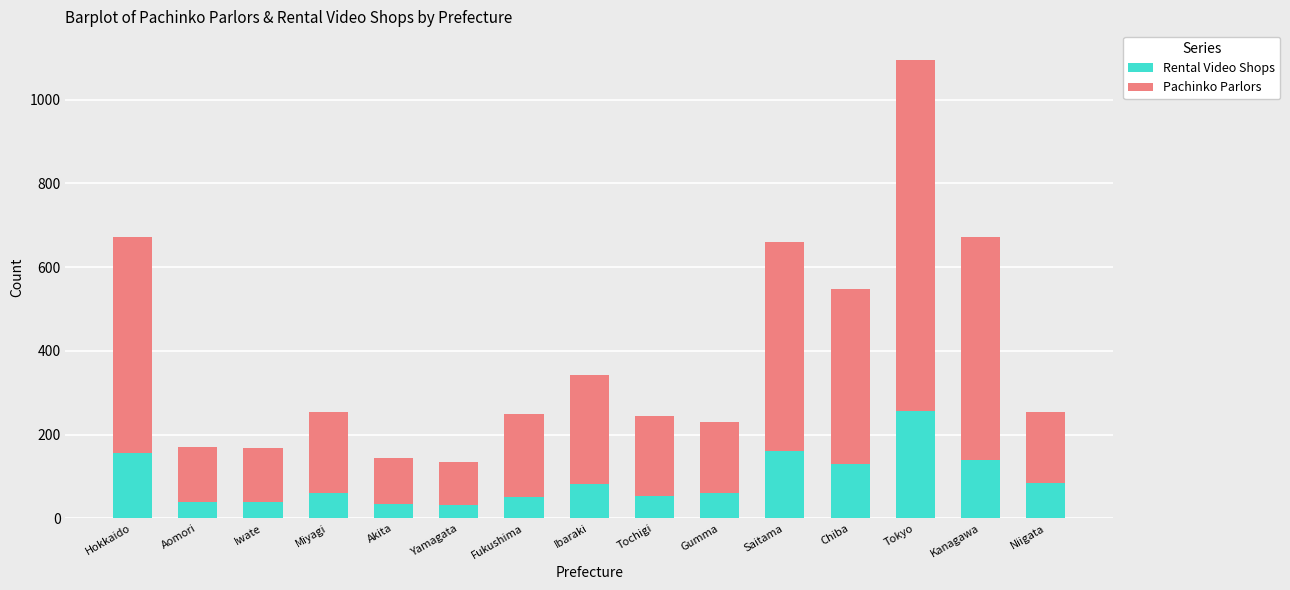

At which label does Rental Video Shops reach its peak?

Tokyo